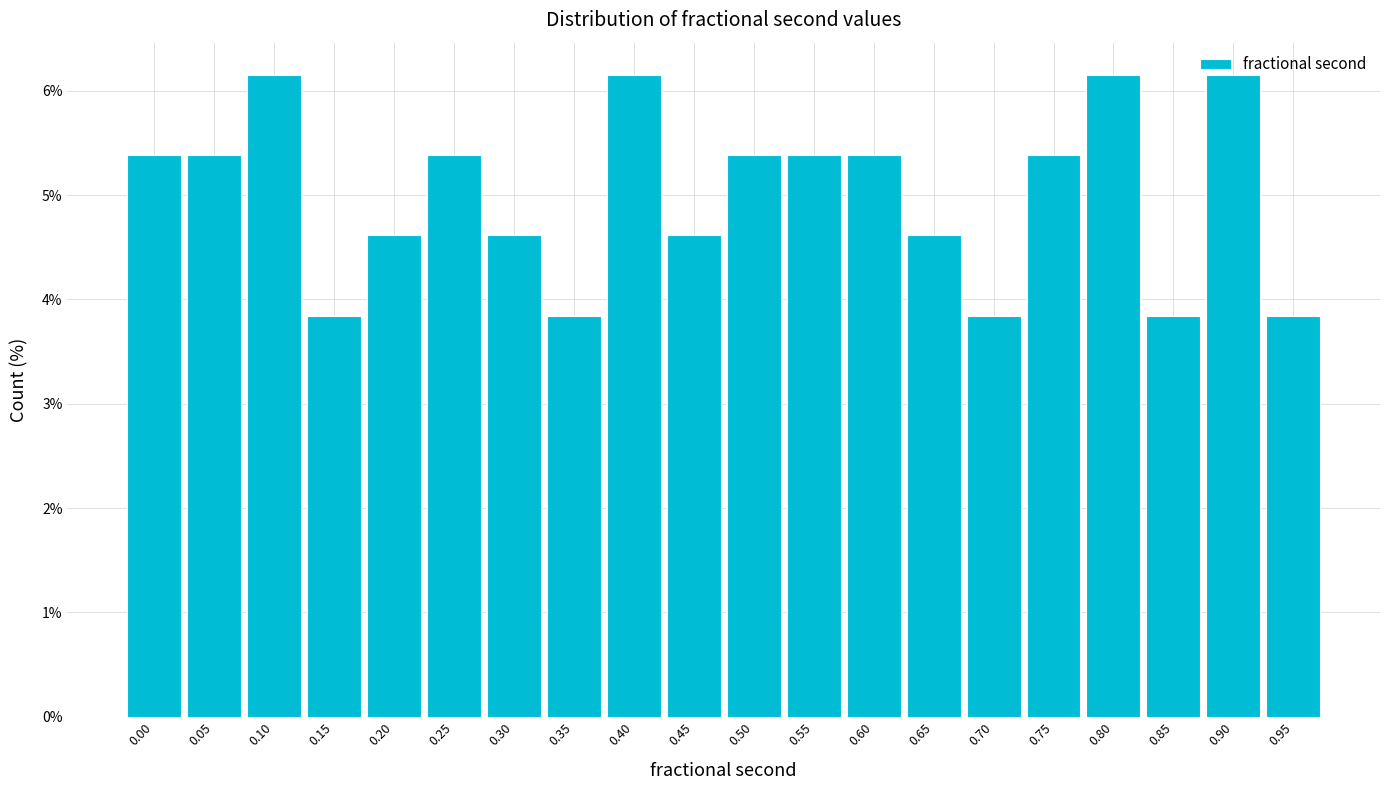

What is the sum of all values?

100.0